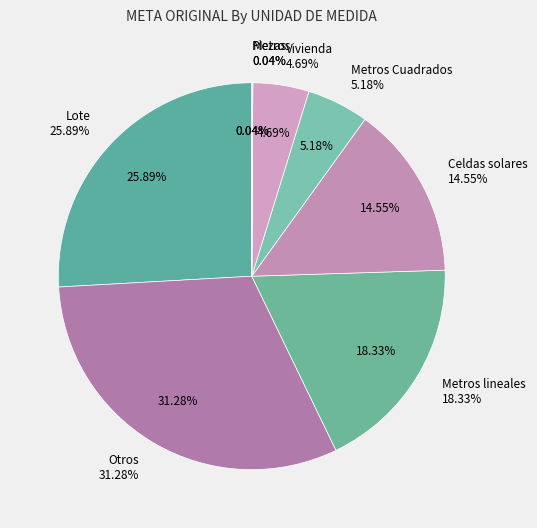

Is there any slice that represents more than half of the pie?

No